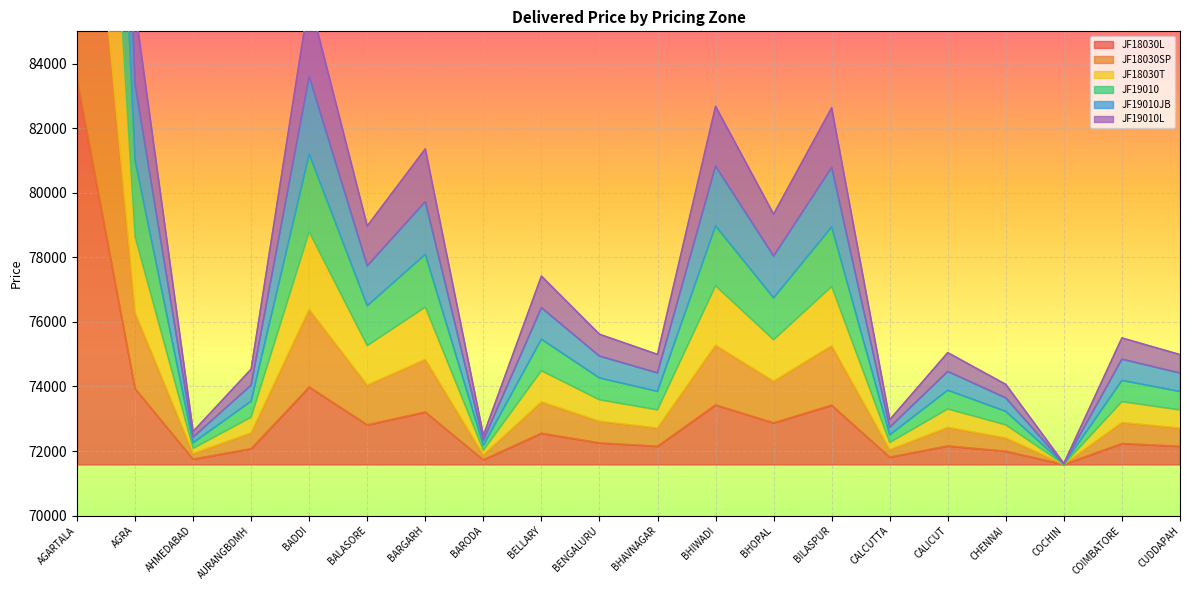

What is the value of the JF18030L point at the 2nd from the left?

73933